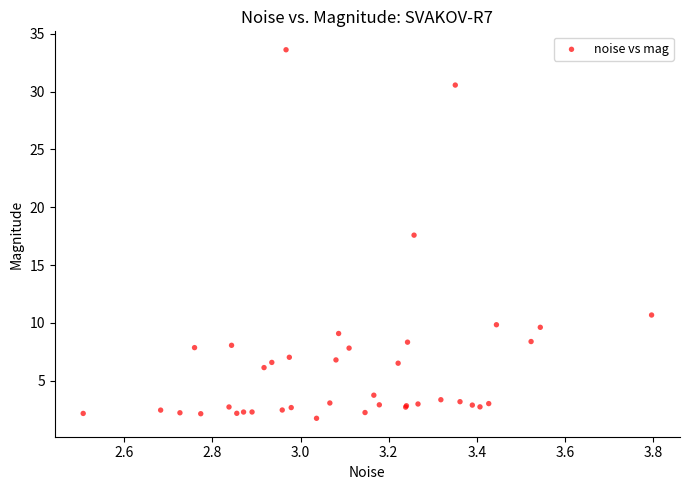

What Y value in the scatter plot is closest to 17?

17.6